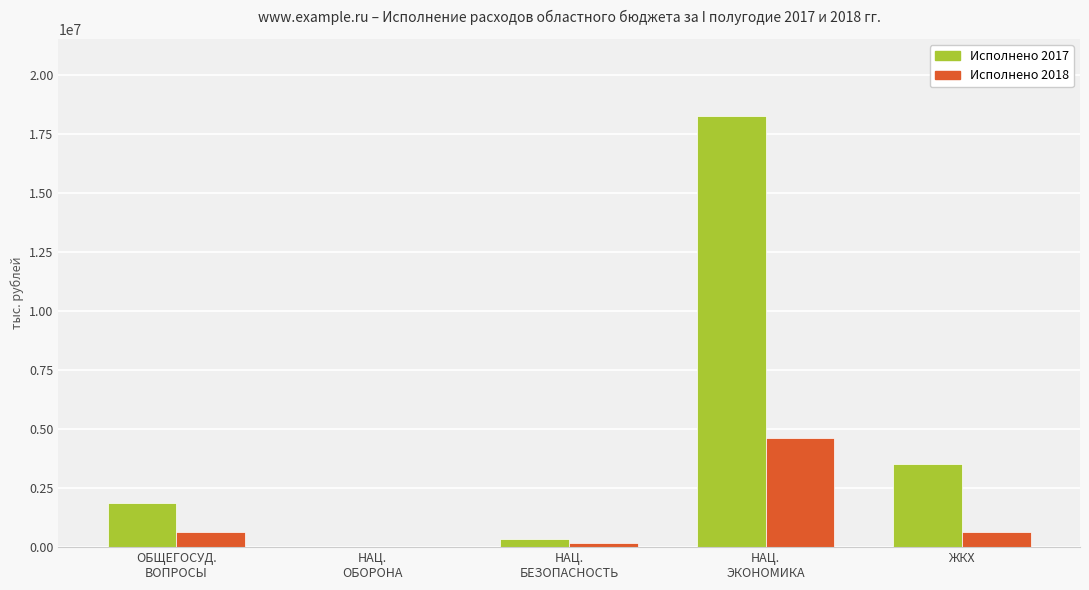

What is the highest value of the Исполнено 2018 series?

4633058.9